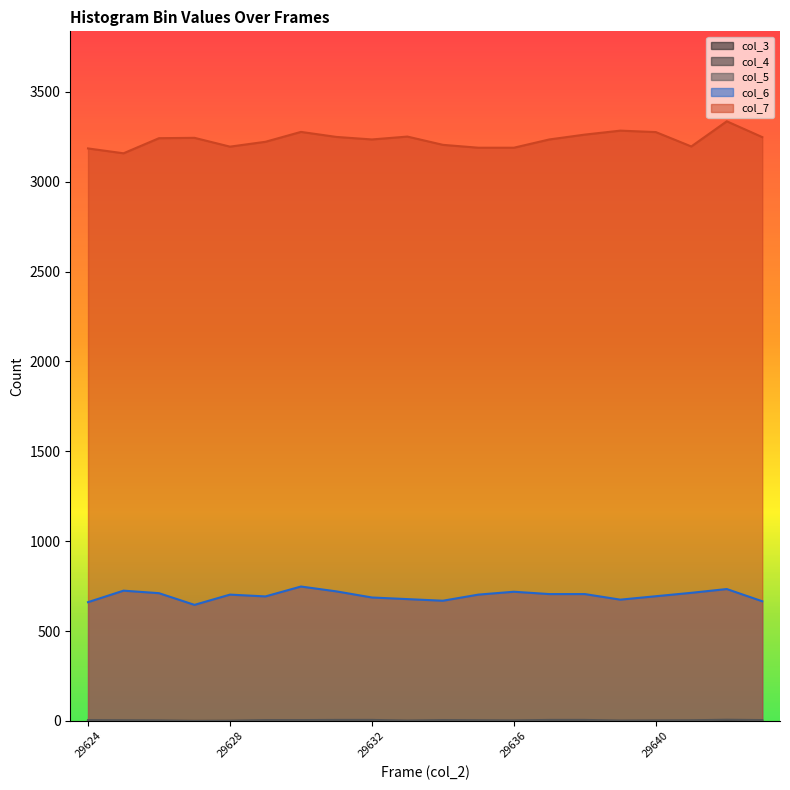

True or false: col_7 has more than 1 interior local peaks.

True